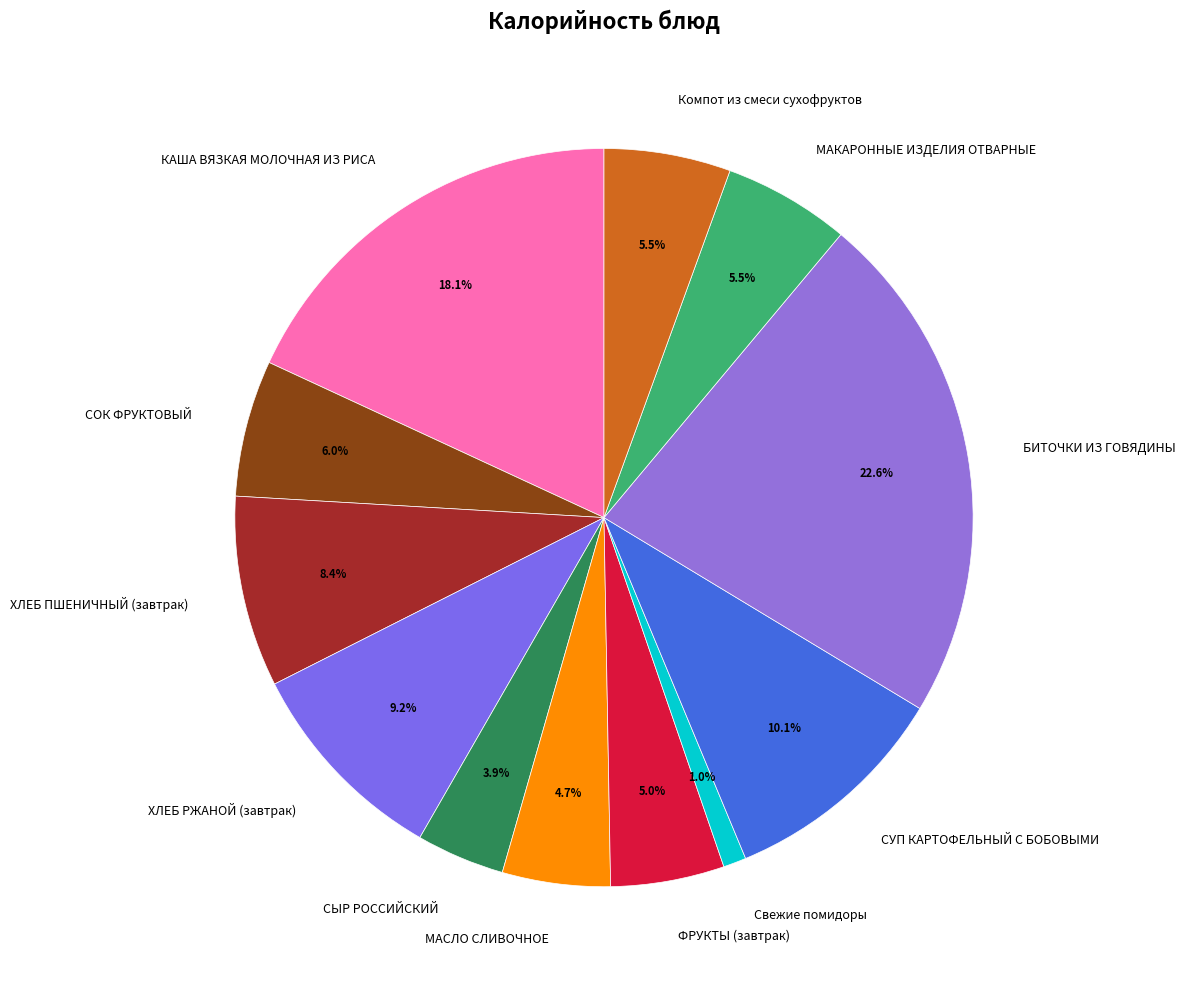

To the nearest percent, what is the difference between the ХЛЕБ РЖАНОЙ (завтрак) and МАКАРОННЫЕ ИЗДЕЛИЯ ОТВАРНЫЕ slice percentages?

4%